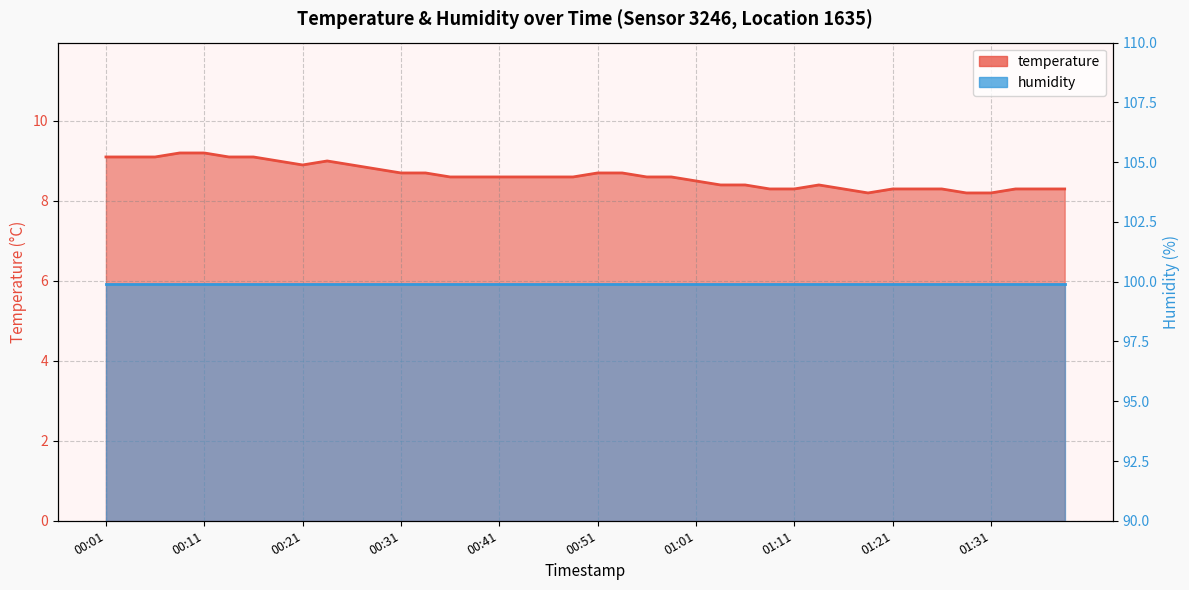

What position from the left is 01:31?

37